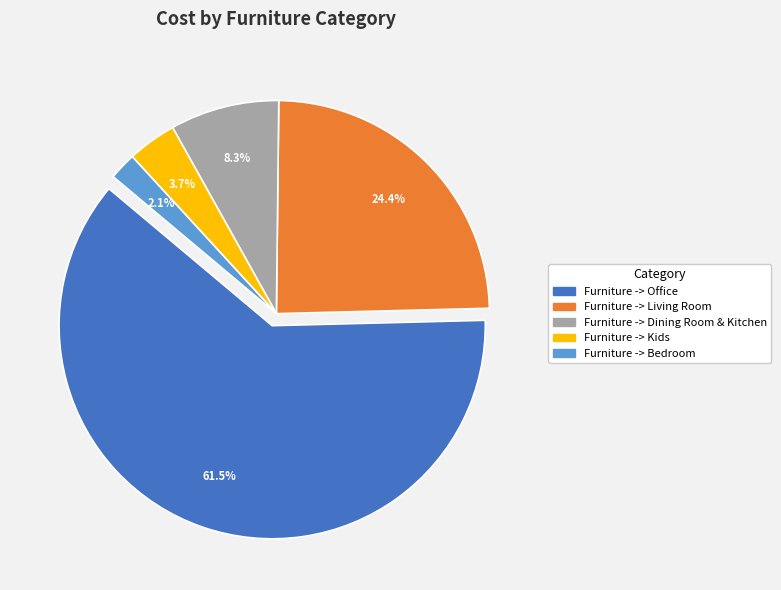

To the nearest percent, what is the difference between the largest and smallest slice percentages?

59%